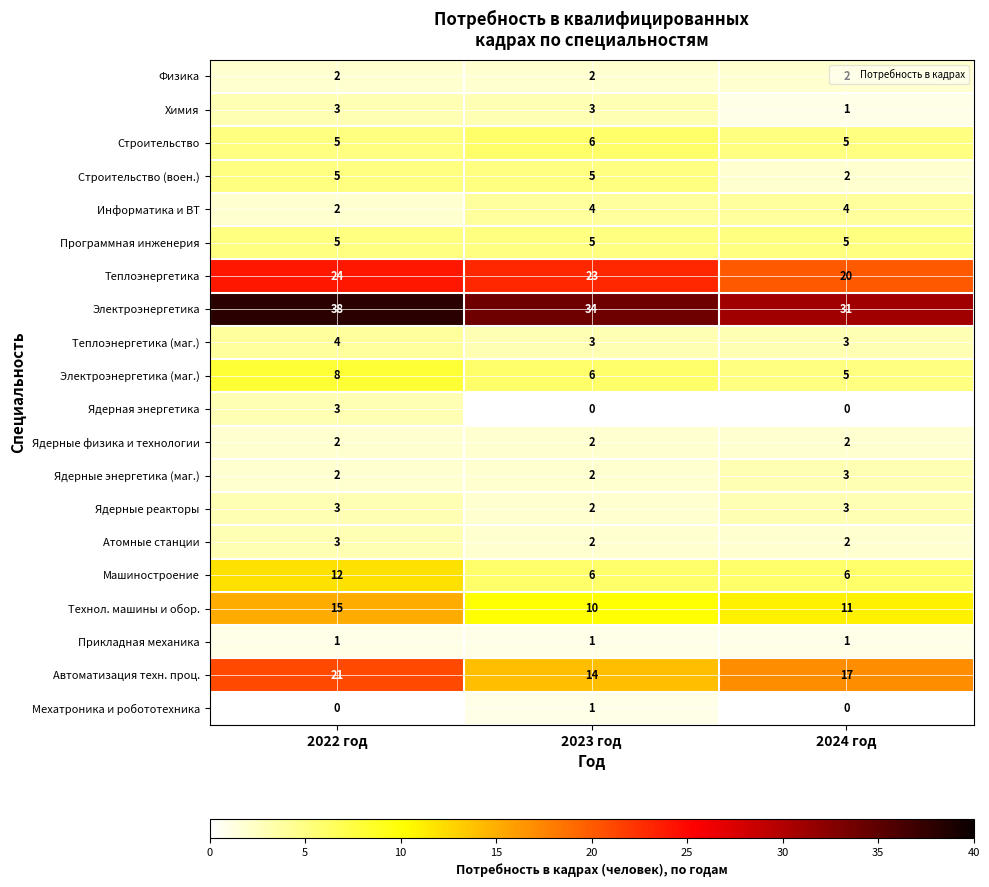

Which series has the largest total across all categories?

Электроэнергетика